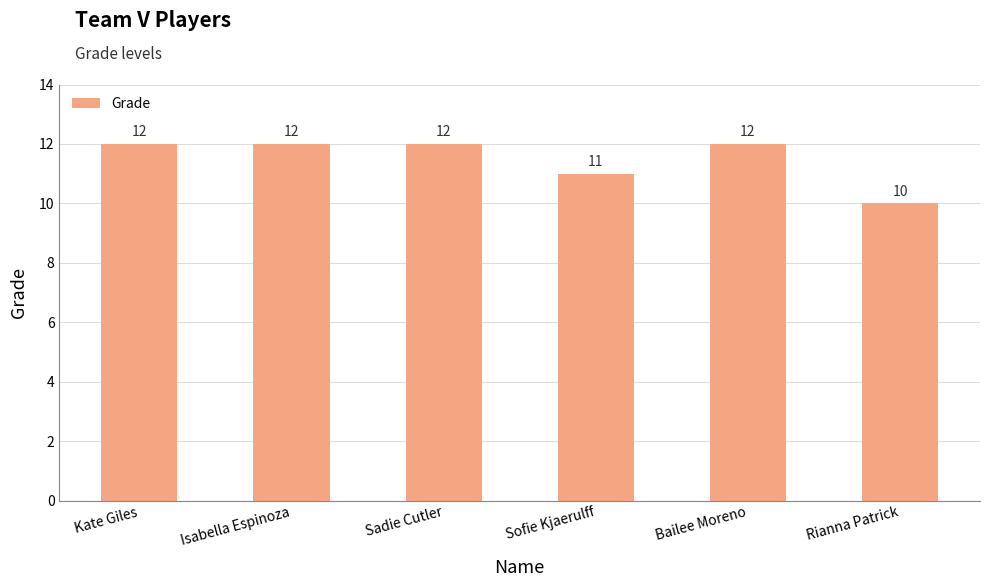

What is the label of the 2nd bar from the left?

Isabella Espinoza